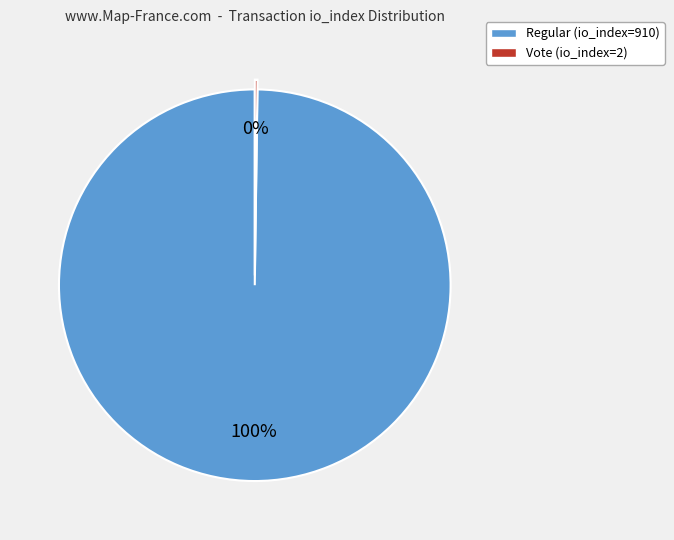

To the nearest percent, what is the average slice percentage?

50%